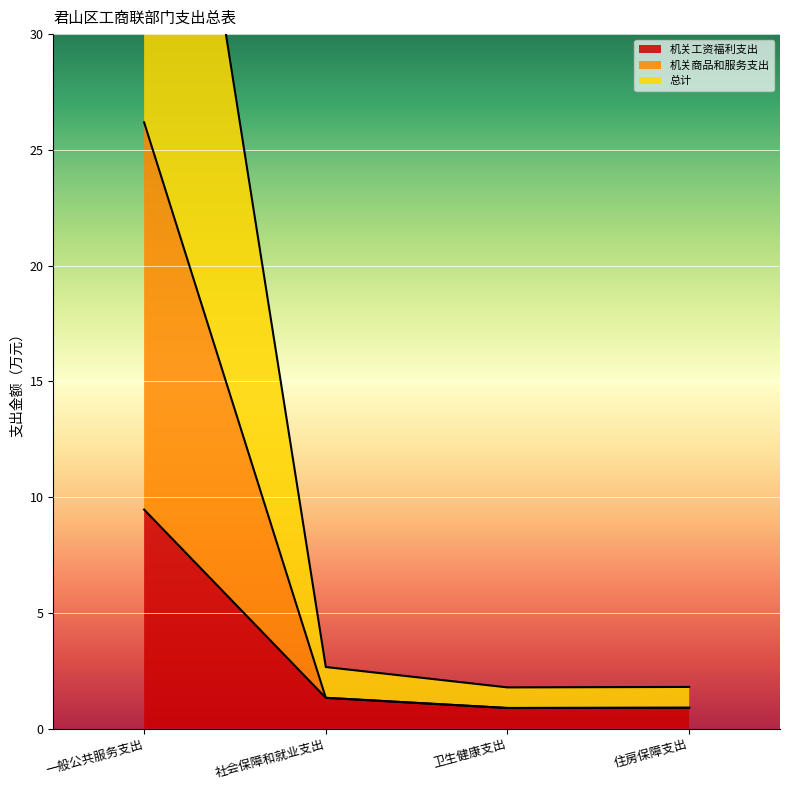

At which label does 机关商品和服务支出 first exceed 1?

一般公共服务支出